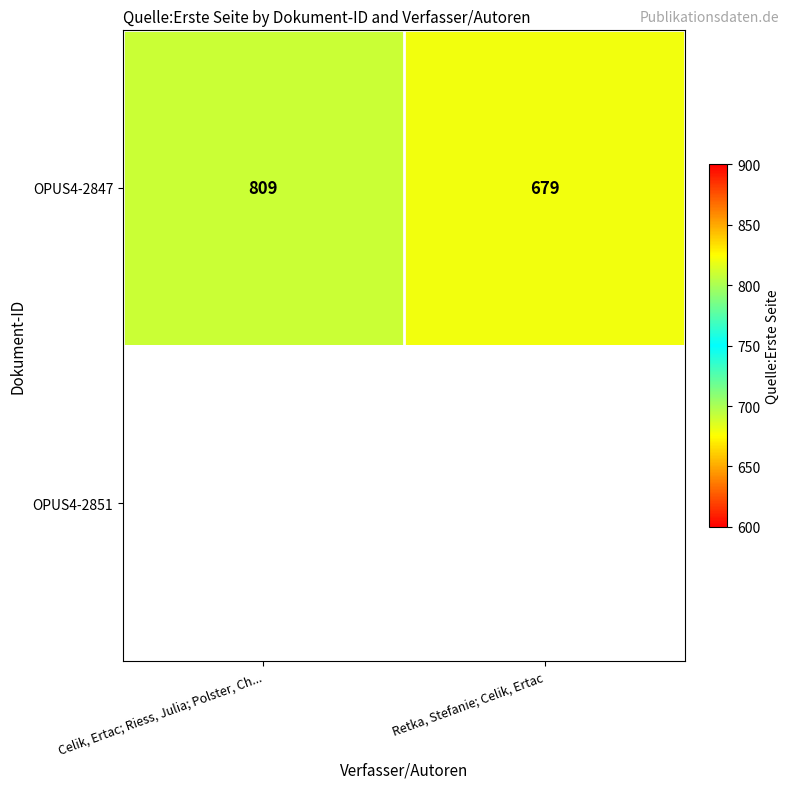

At which category does the chart reach its minimum across all series?

Retka, Stefanie; Celik, Ertac